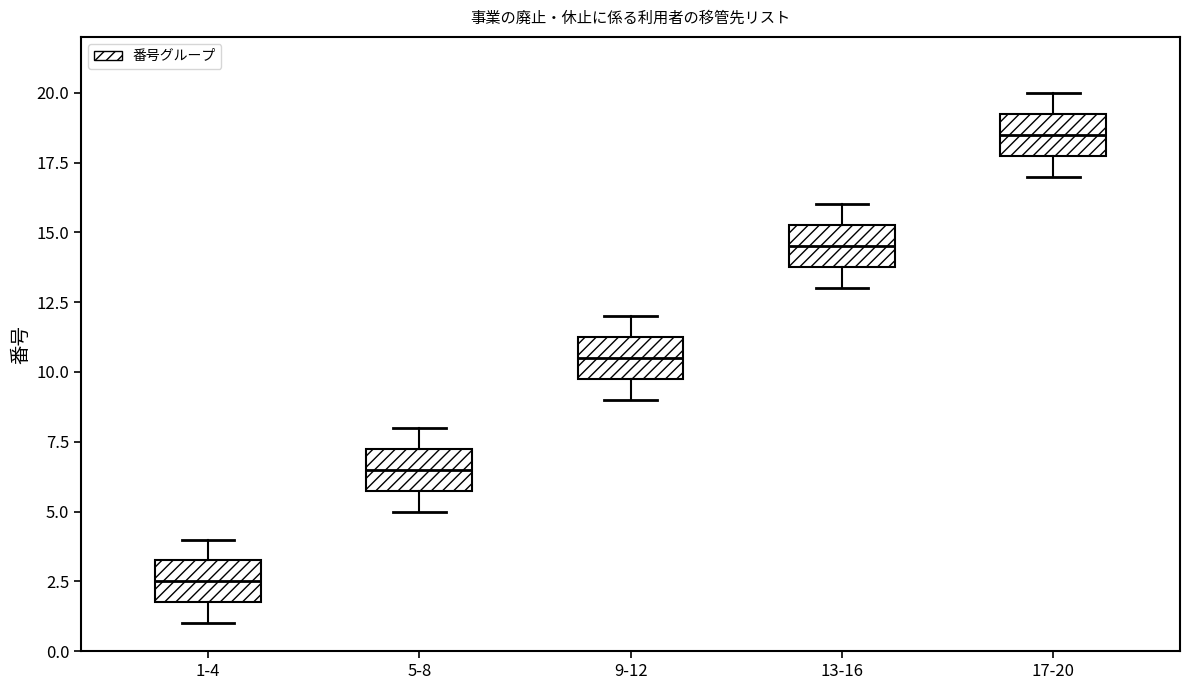

Reading left to right, transcribe this box plot: for each box, give where its median line is, the range the box spans, and where its two whiskers end, as read against the y-axis. The values are not printed on the chart, so give them approximately, as read against the axis.

1-4: median 2.5, box 2.0 to 3.5, whiskers 1.0 to 4.0
5-8: median 6.5, box 6.0 to 7.5, whiskers 5.0 to 8.0
9-12: median 10.5, box 10.0 to 11.5, whiskers 9.0 to 12.0
13-16: median 14.5, box 14.0 to 15.5, whiskers 13.0 to 16.0
17-20: median 18.5, box 18.0 to 19.5, whiskers 17.0 to 20.0